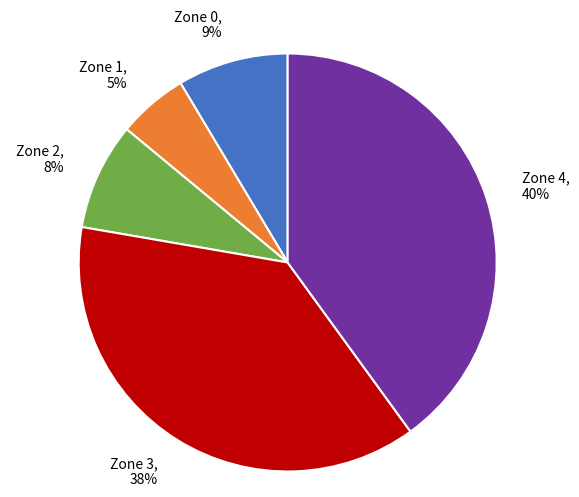

What percentage is the Zone 1 slice, to the nearest percent?

5%